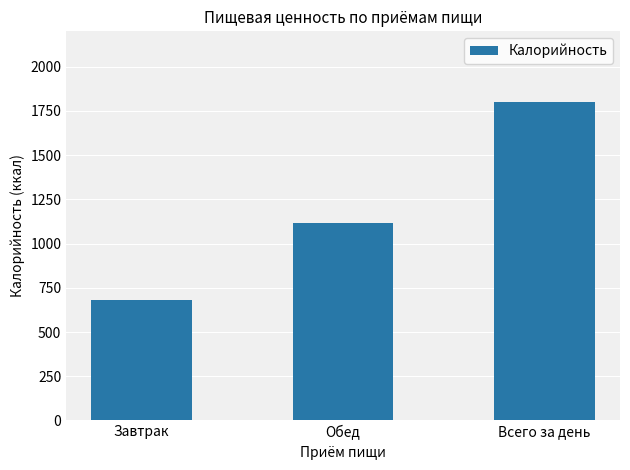

What is the change in value from Обед to Всего за день?

+683.7